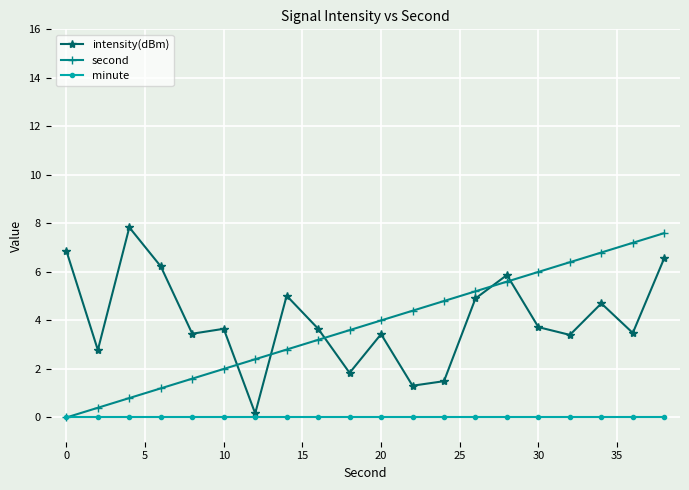

Which series has the largest total across all categories?

intensity(dBm)